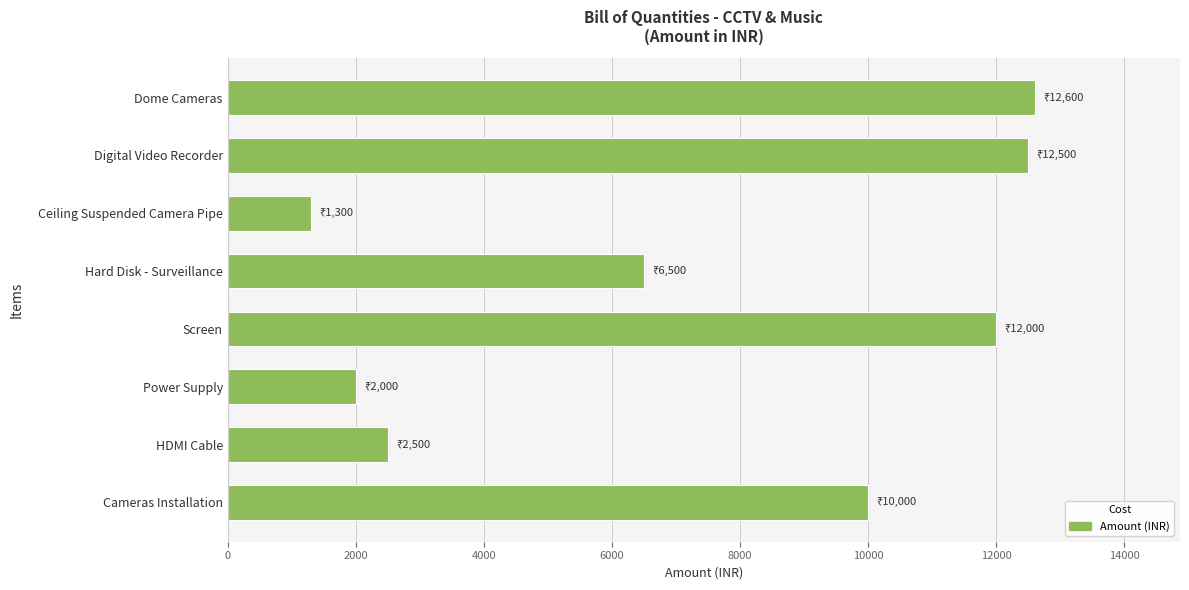

Reading bottom to top, transcribe all the data shown in this chart.

10000	2500	2000	12000	6500	1300	12500	12600